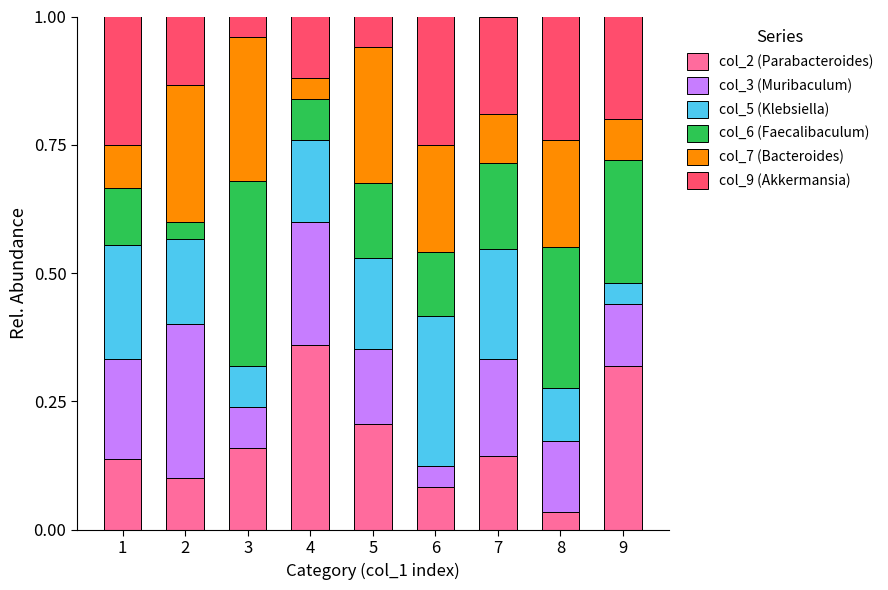

What is the total value across all series at 3?

1.0